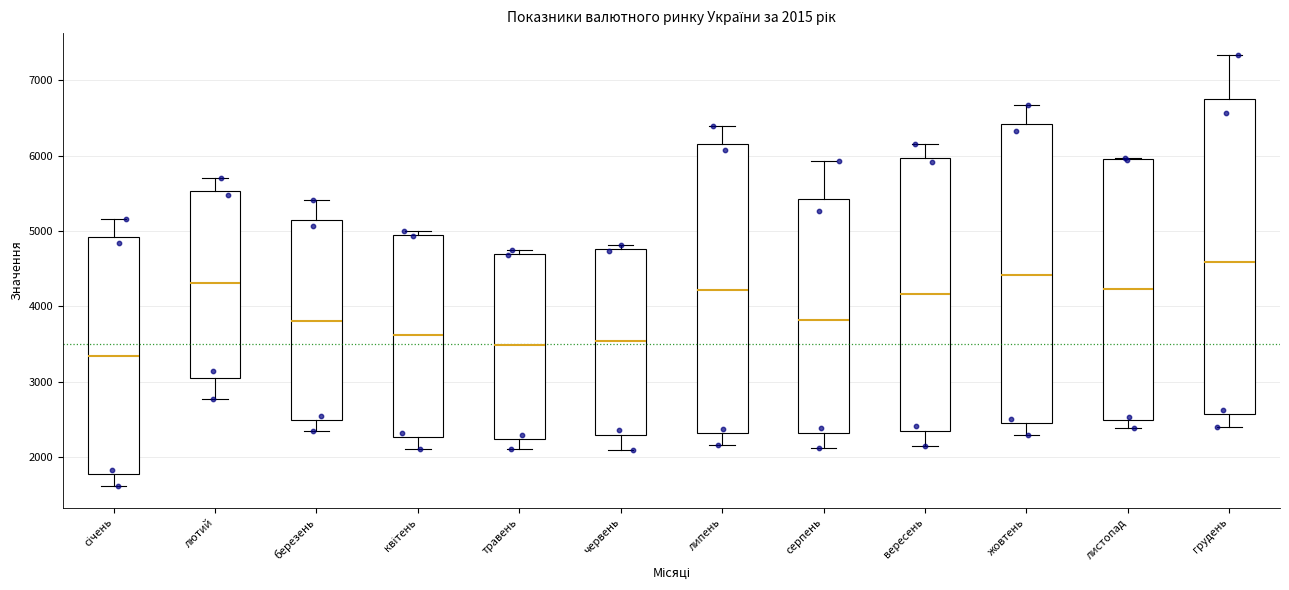

Which box's median line is the highest?

грудень